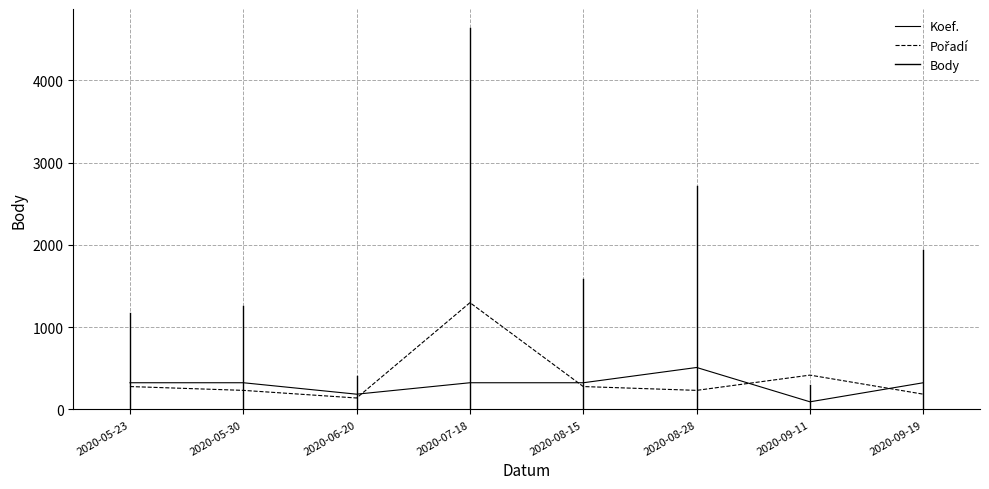

Rank the categories by Koef. value from lowest to highest.

2020-09-11, 2020-06-20, 2020-05-23, 2020-05-30, 2020-07-18, 2020-08-15, 2020-09-19, 2020-08-28